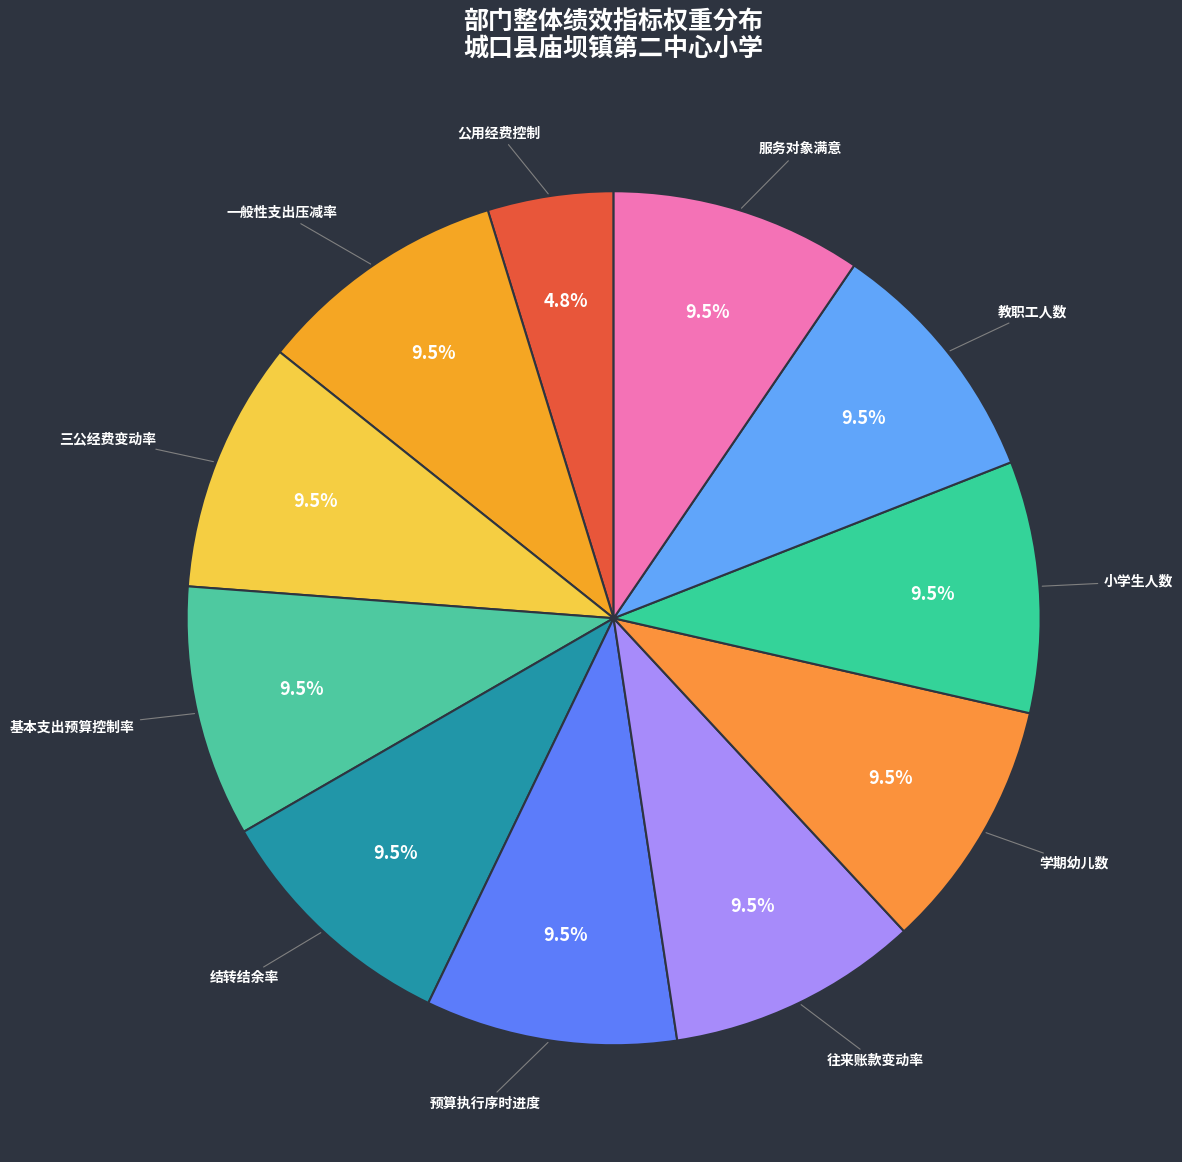

How many segments does this pie chart have?

11